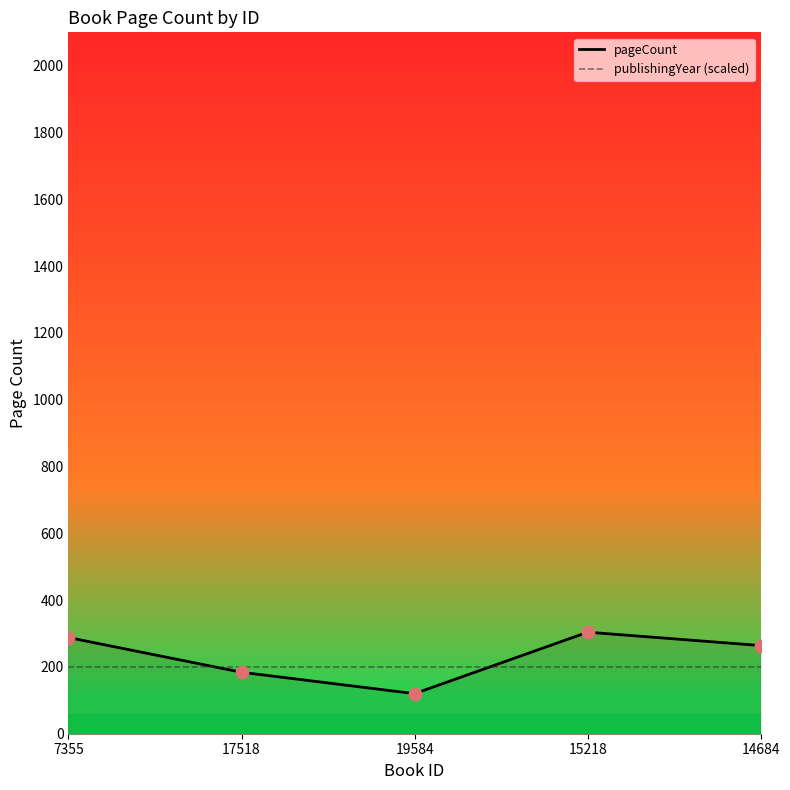

Which series contains the highest Y value?

pageCount